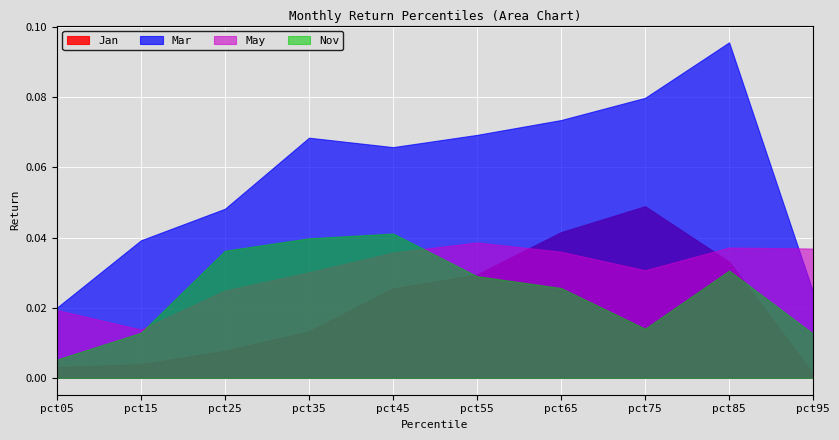

The value of Jan at pct15 is 0.0. True or false?

True